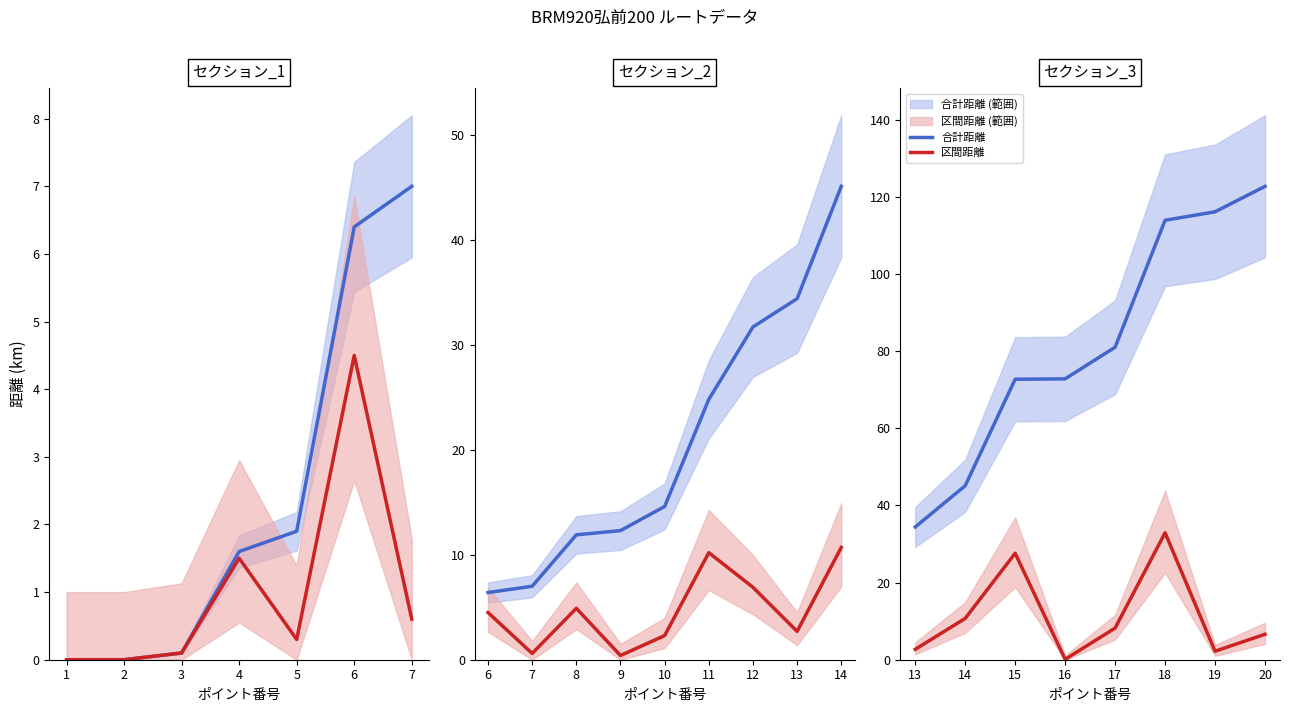

What is the value of the 合計距離 point at the 6th from the left?

113.9